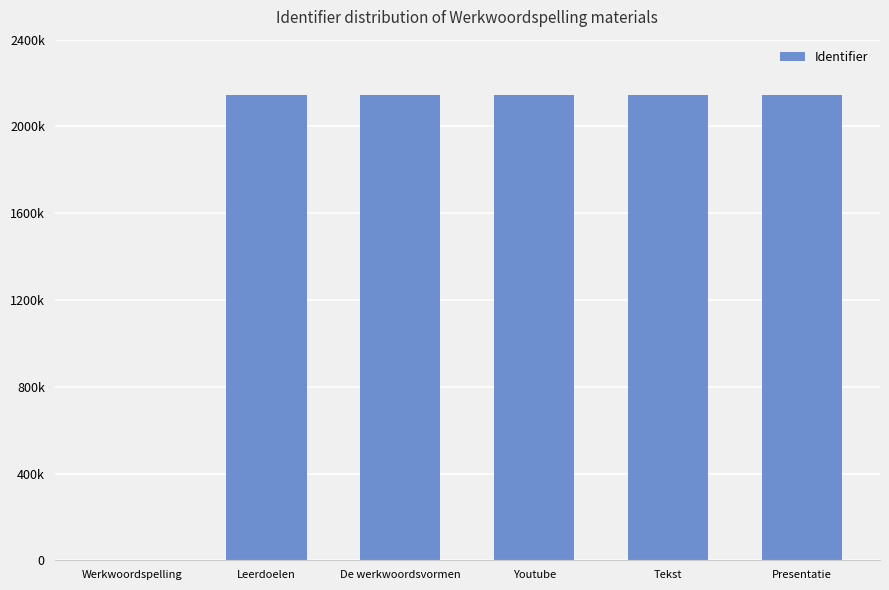

How many bars are there in total?

6